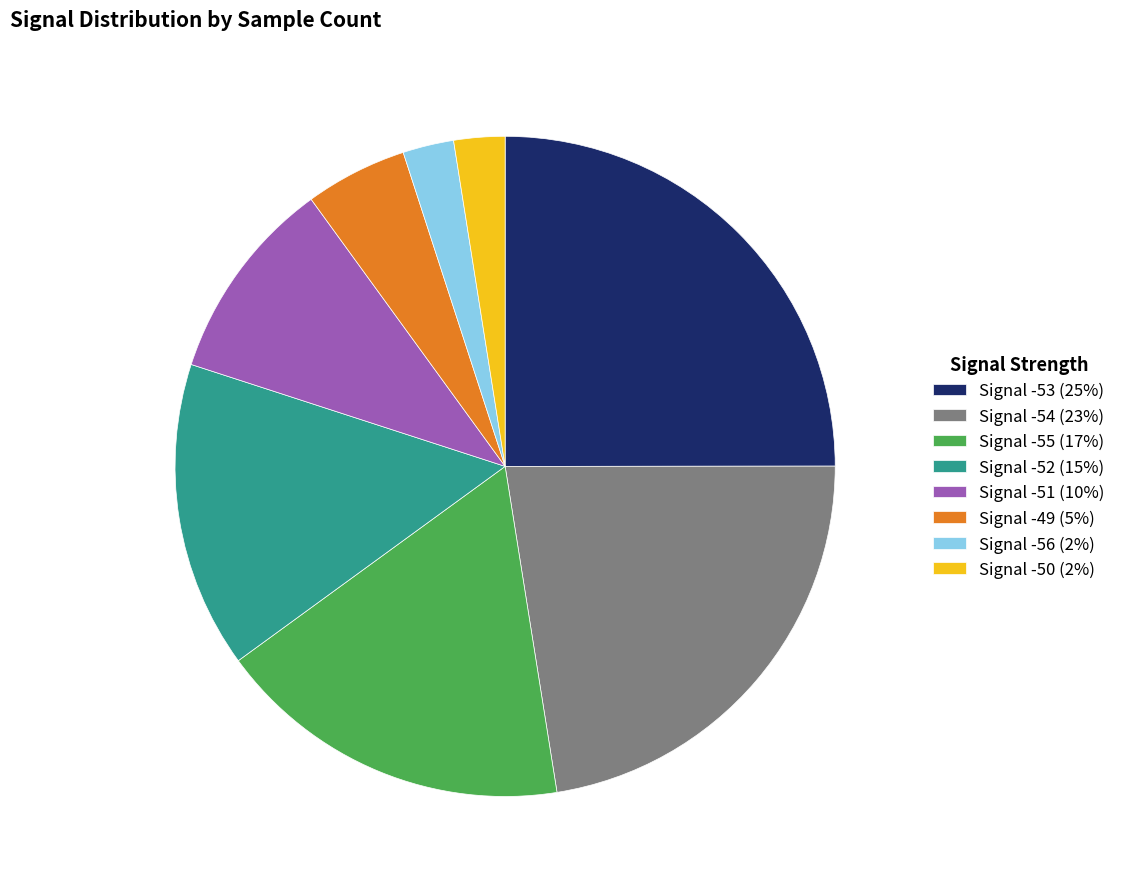

Is there a majority slice in this chart?

No